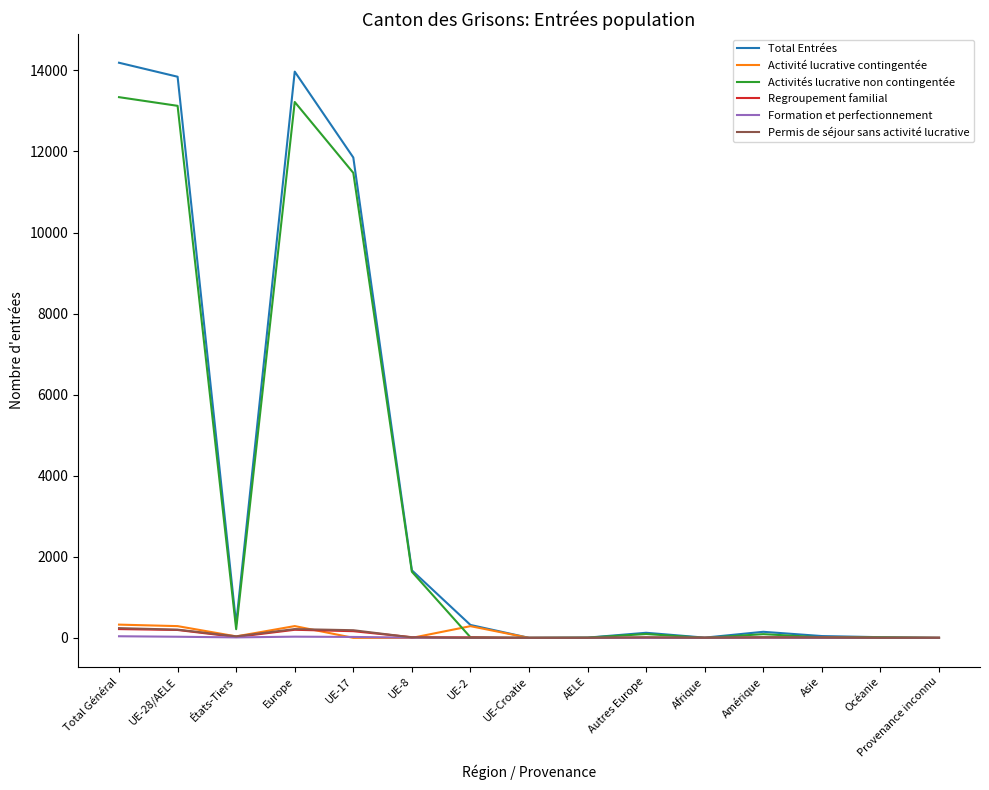

The value of Activité lucrative contingentée at UE-Croatie is 0. True or false?

True